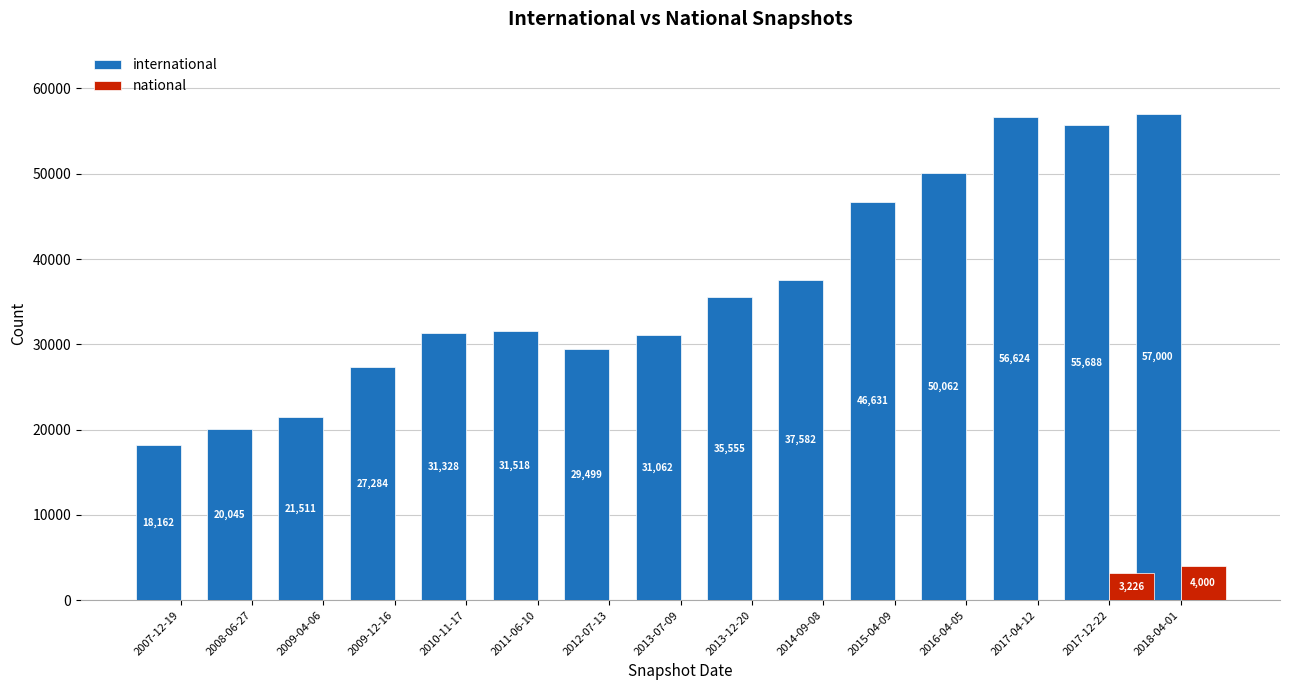

What is the spread (max minus min) of values at 2010-11-17?

31328